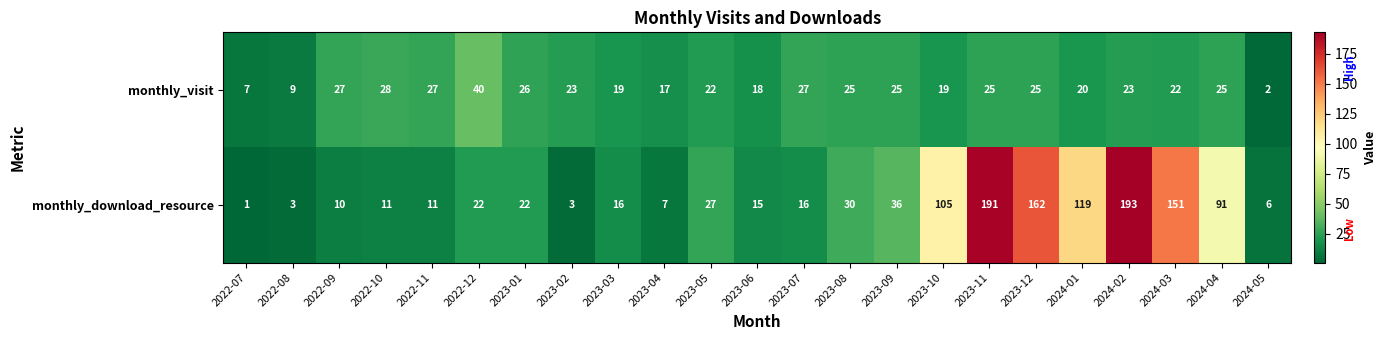

What is the difference between the maximum and second lowest values in the monthly_visit series?

33